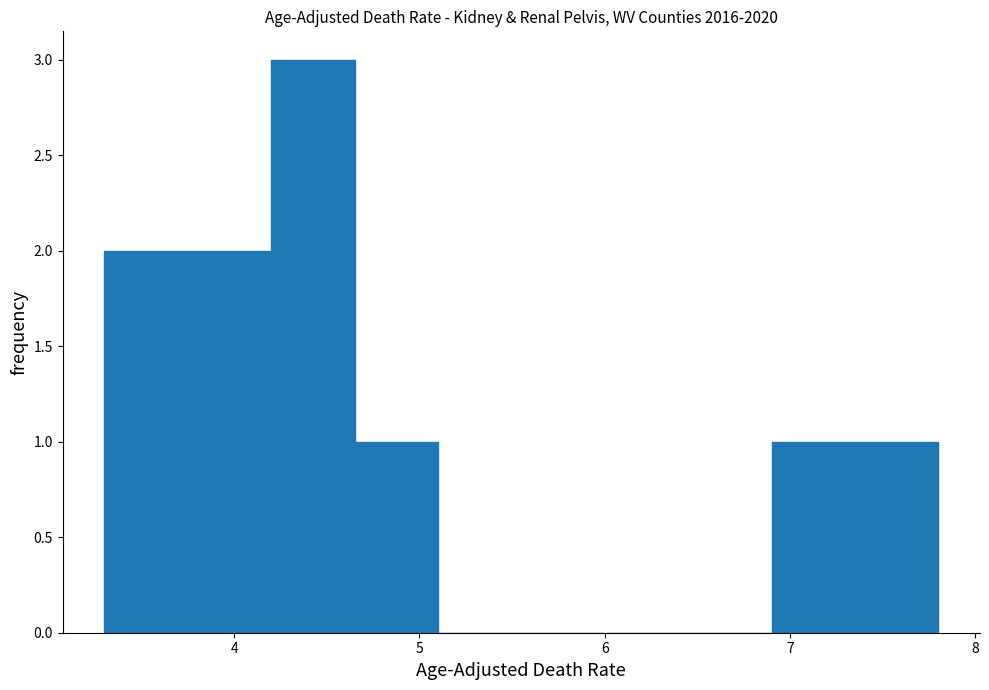

Reading left to right, list every bar in this chart as the range it spans on the x-axis followed by its height. Neither the bar edges nor the heights are printed on the chart, so give them approximately, as read against the axes.

3.30 to 3.75: 2
3.75 to 4.20: 2
4.20 to 4.65: 3
4.65 to 5.10: 1
5.10 to 5.55: 0
5.55 to 6.00: 0
6.00 to 6.45: 0
6.45 to 6.90: 0
6.90 to 7.35: 1
7.35 to 7.80: 1